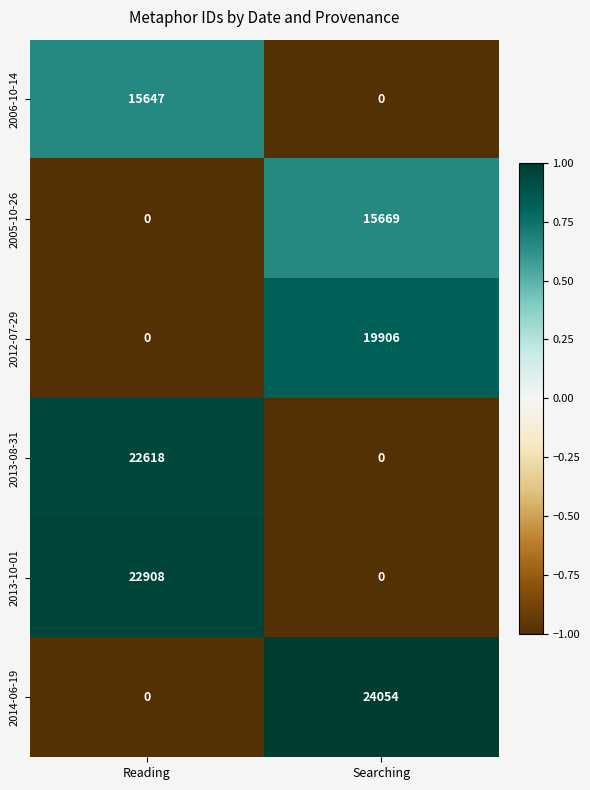

What is the difference between the 2013-08-31 values at Reading and Searching?

22618